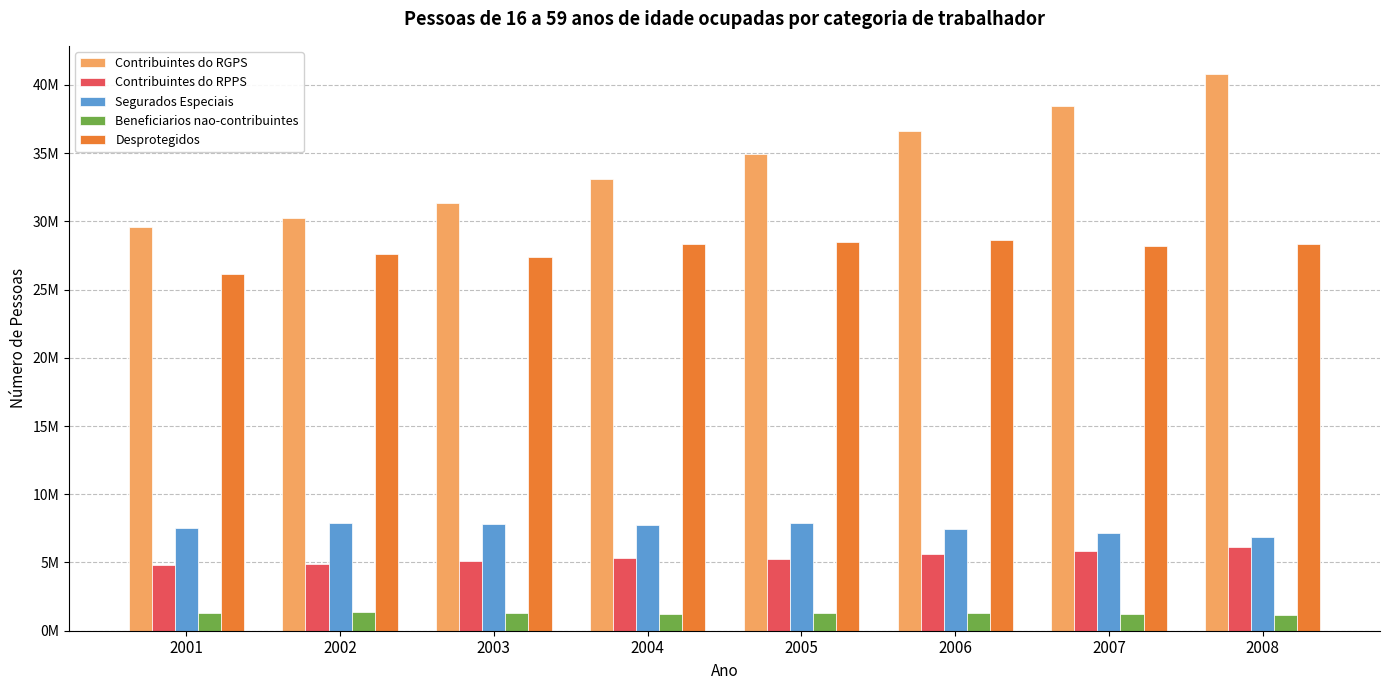

Does the chart contain stacked bars?

No